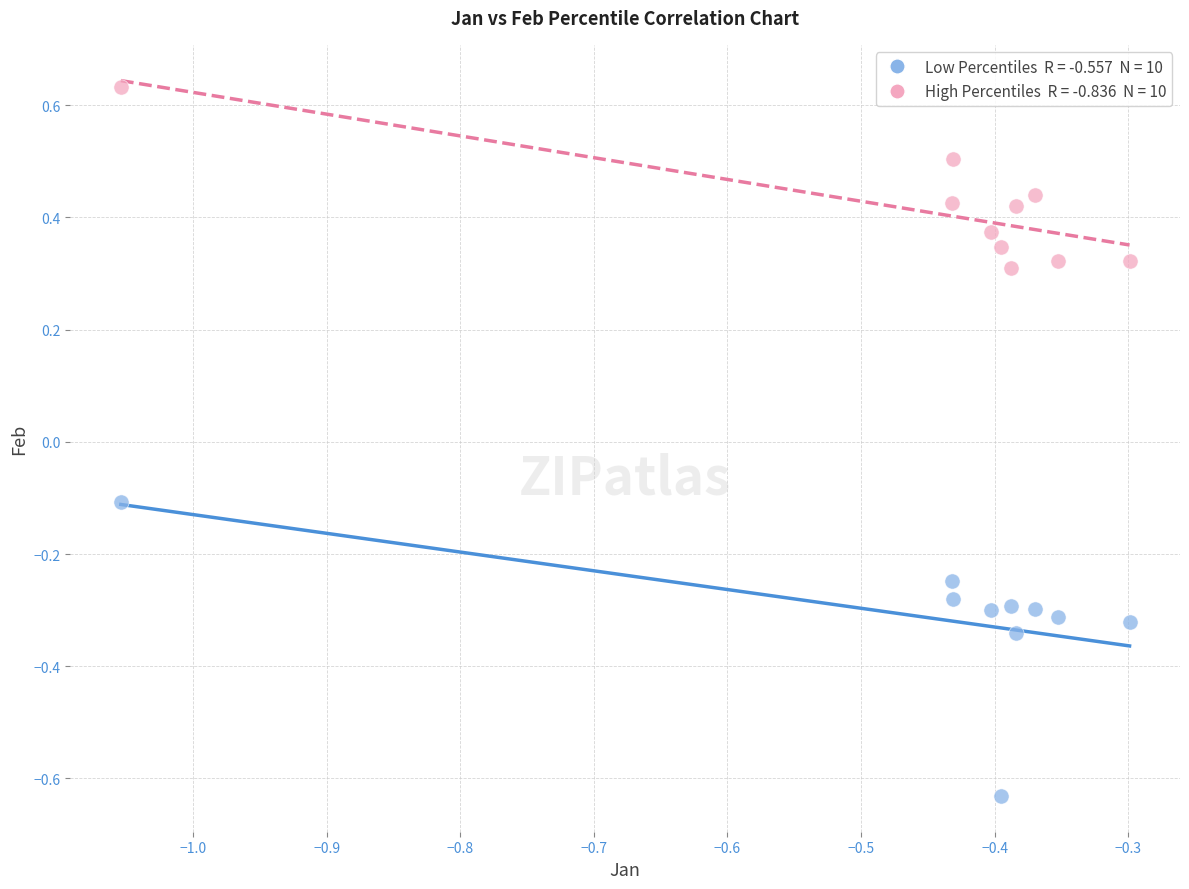

Across all data points, what is the range of X values (max minus min)?

0.8